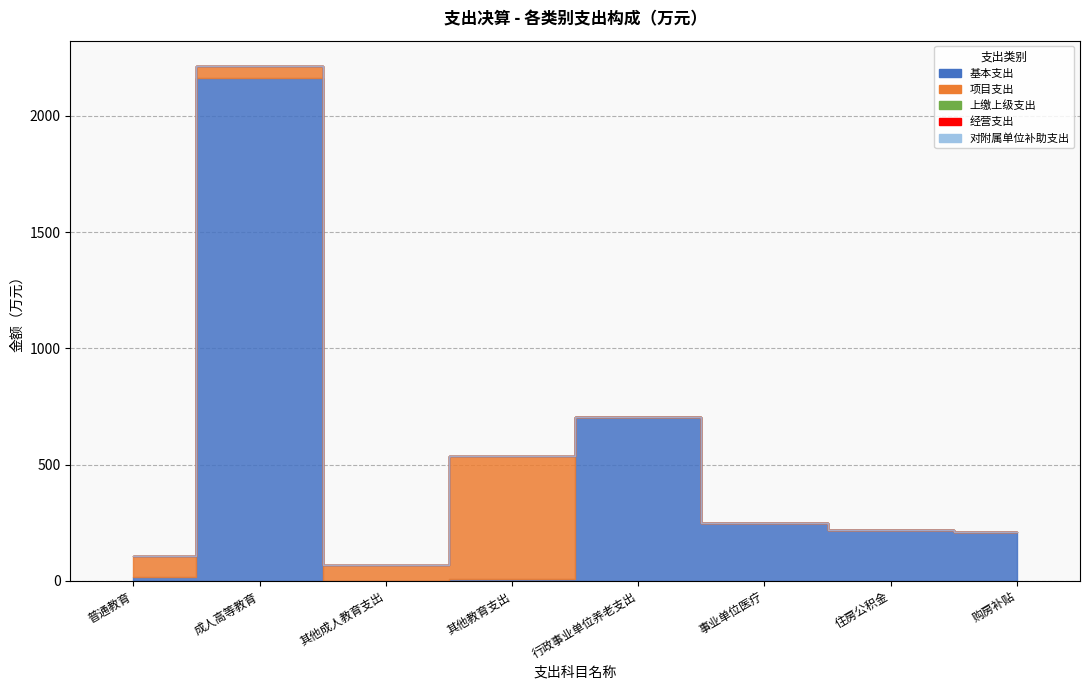

True or false: 项目支出 has a value of 529.9 at 其他教育支出.

True